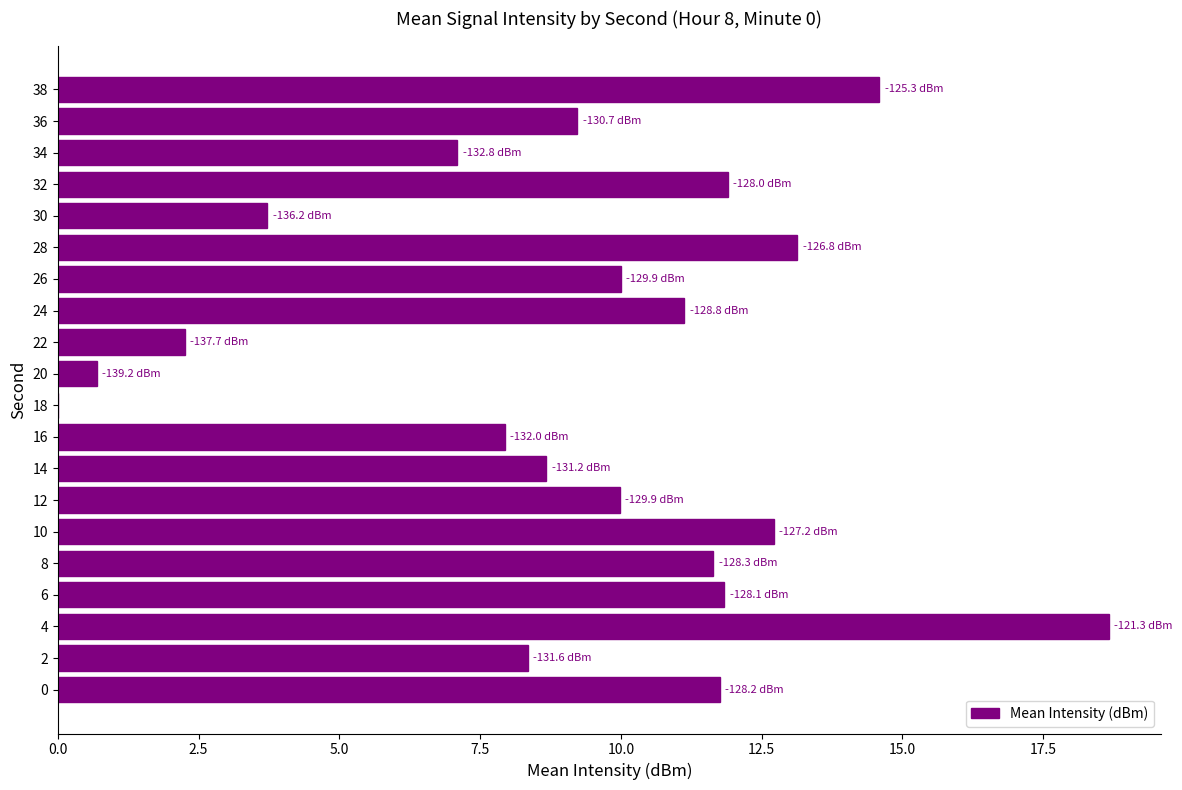

Approximately how many times larger is the value at 34 compared to 28?

0.5